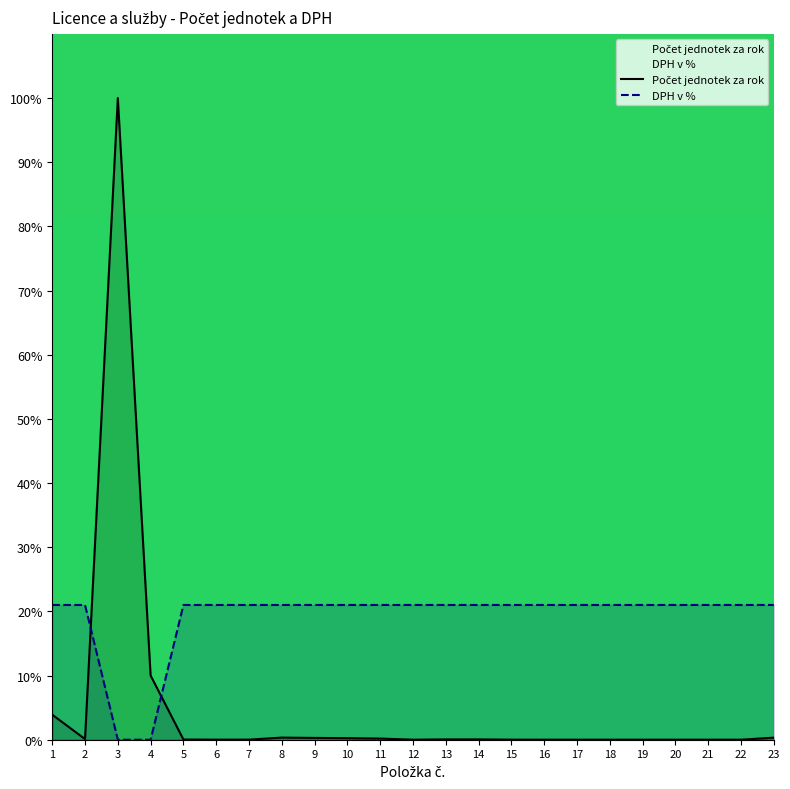

Between 12 and 19, which series saw the biggest shift?

Počet jednotek za rok